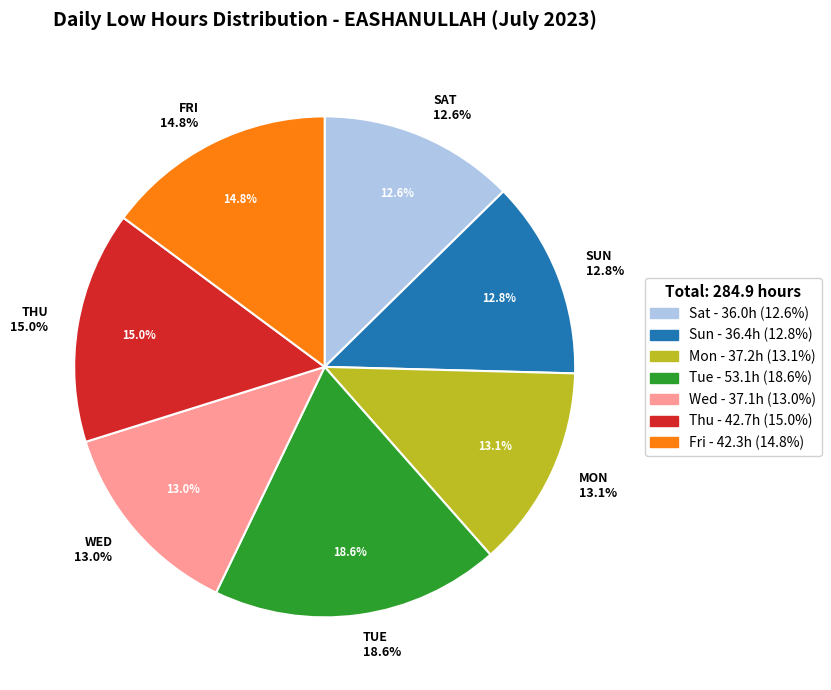

Does Sat 22 account for over 50% of the chart?

No